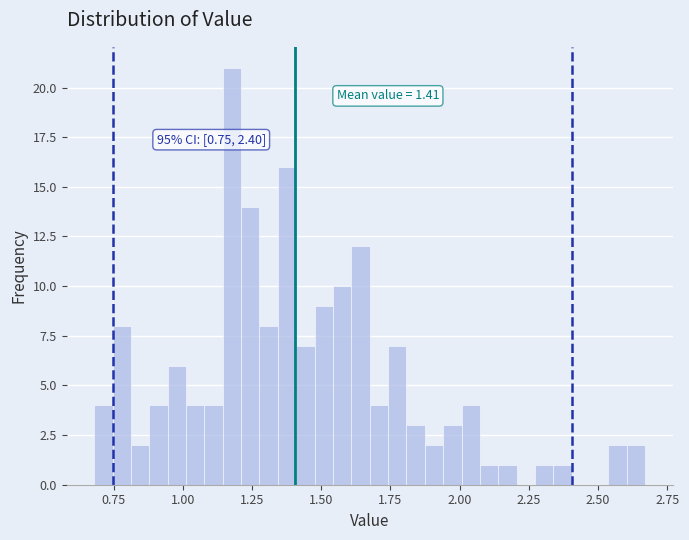

Around what value on the x-axis is the tallest bar? Give the approximate position of its centre, as read against the axis.

1.20